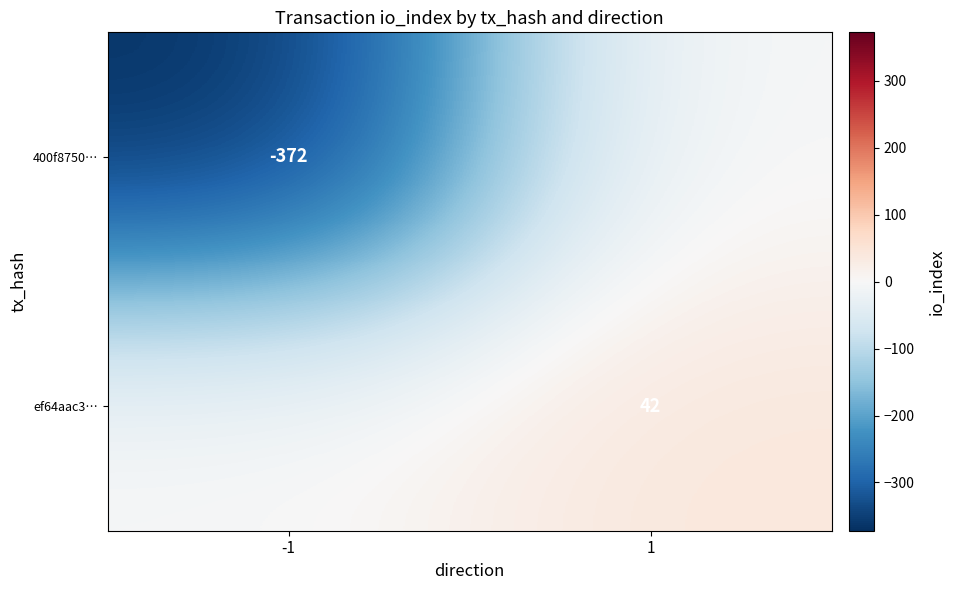

Is it true that ef64aac3… equals 29 at 1?

False